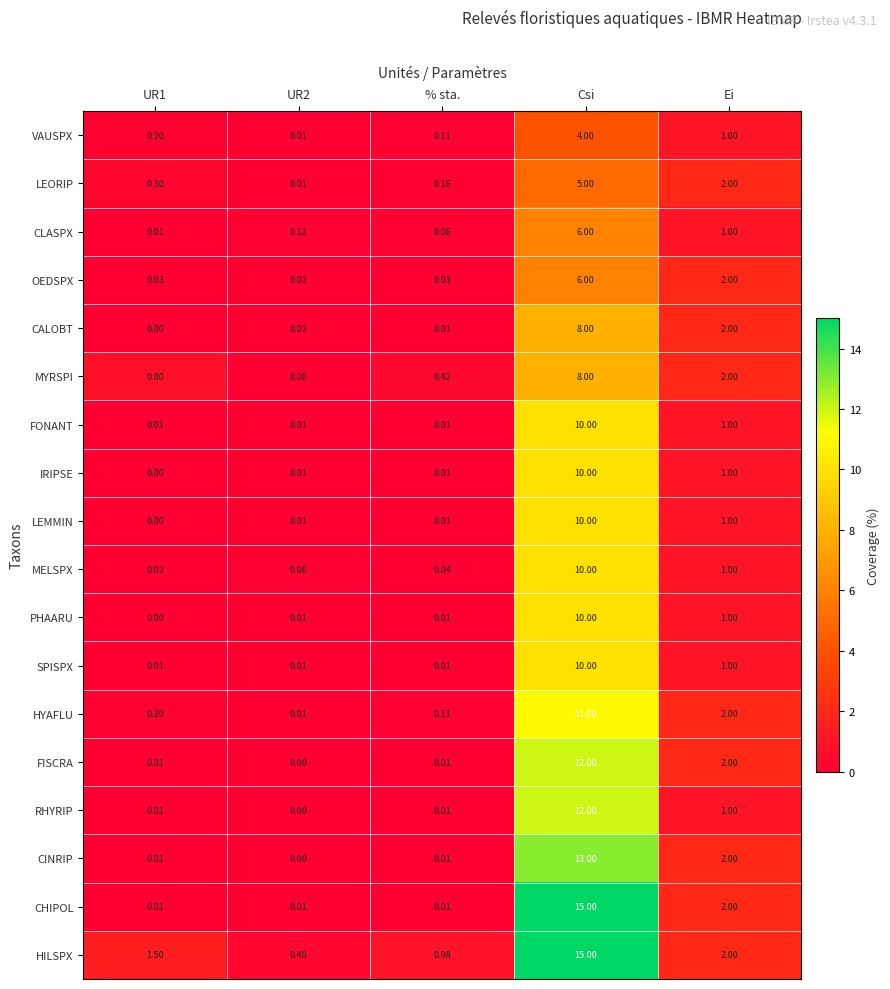

At which label is SPISPX closest to 5?

Ei